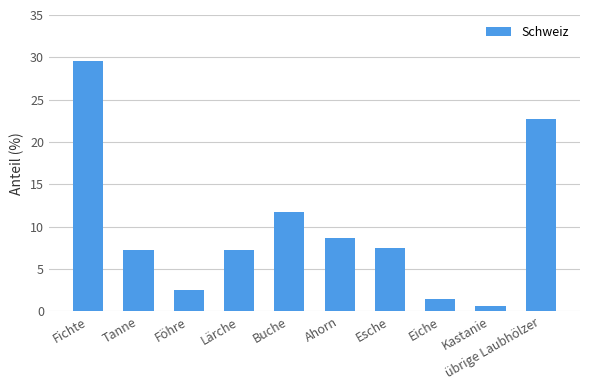

Where is the data nearest to the value 15?

Buche